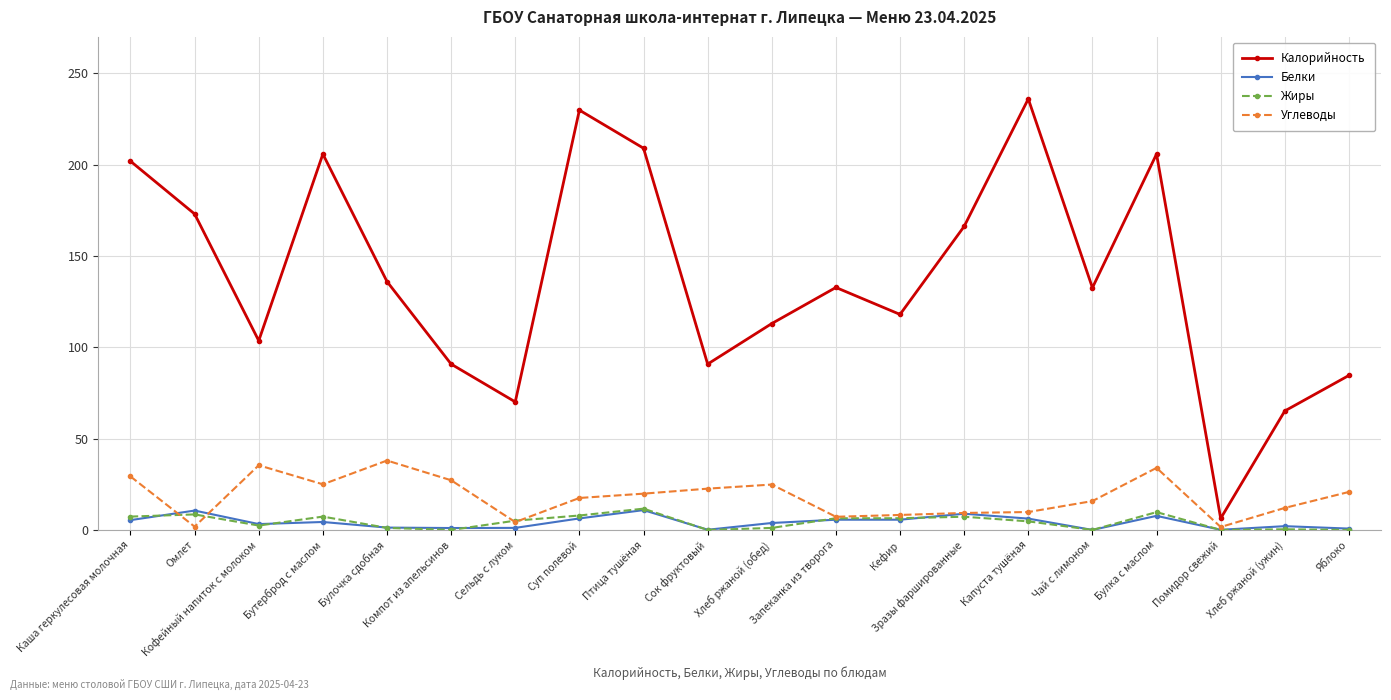

Is the value of Жиры at Птица тушёная greater than the value of Калорийность at Сельдь с луком?

No